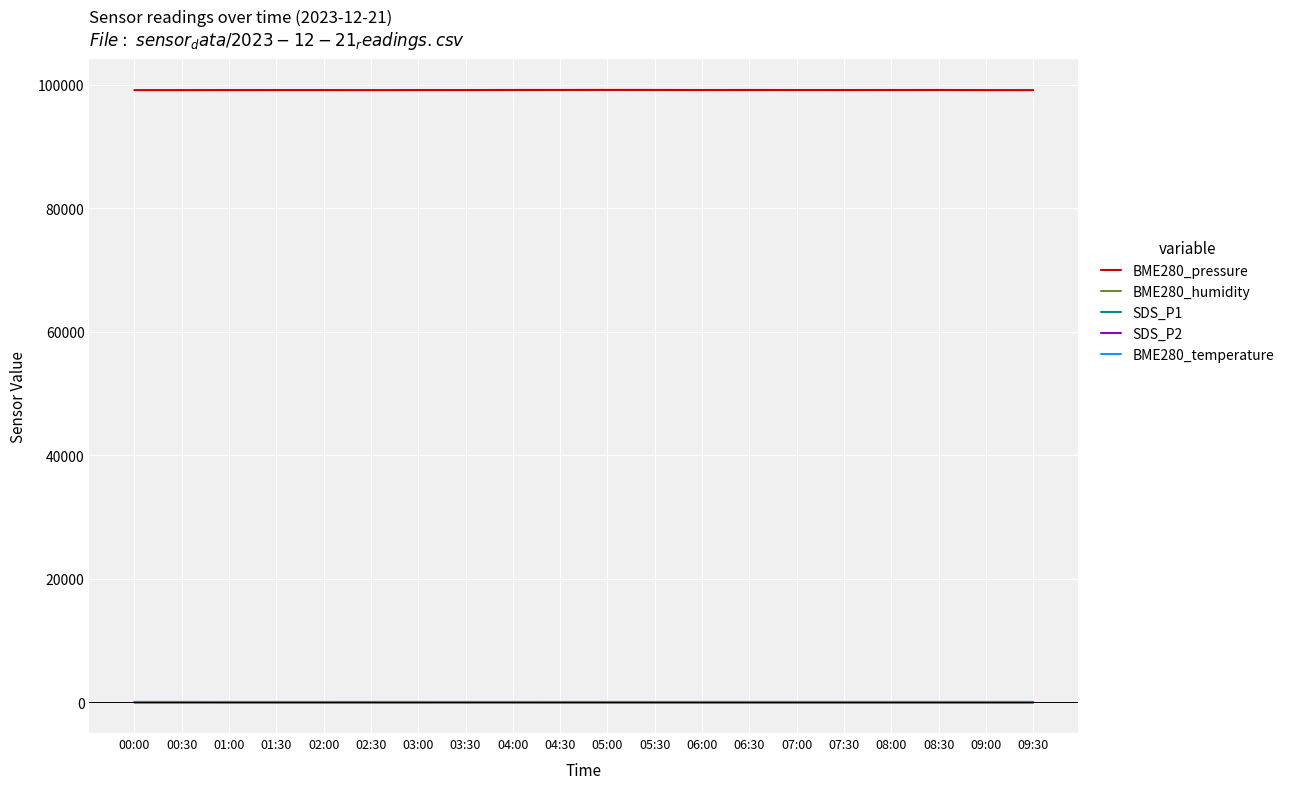

Which series has the largest total across all categories?

BME280_pressure